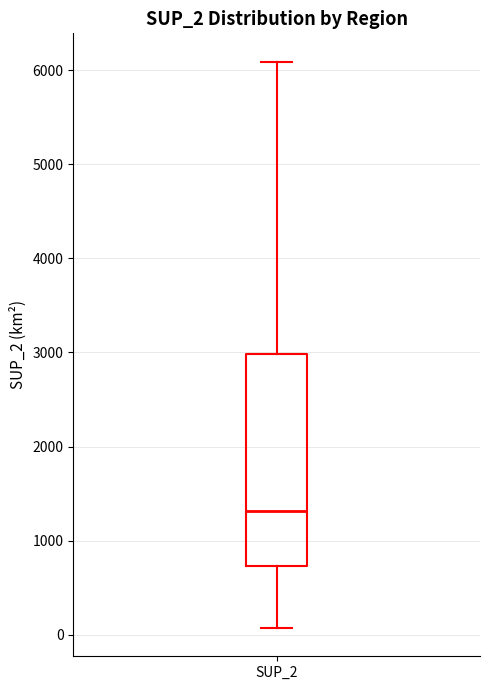

Transcribe this box plot: give where the median line is, the range the box spans, and where the two whiskers end, as read against the y-axis. The values are not printed on the chart, so give them approximately, as read against the axis.

median 1300, box 700 to 3000, whiskers 100 to 6100